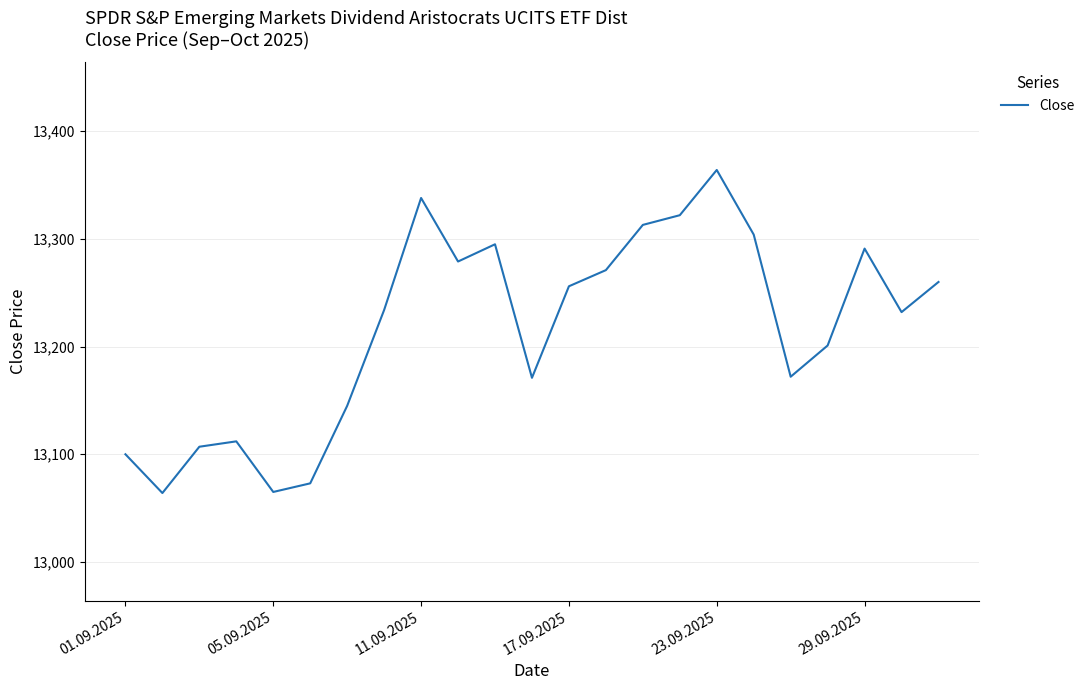

What is the minimum value shown in the chart?

13064